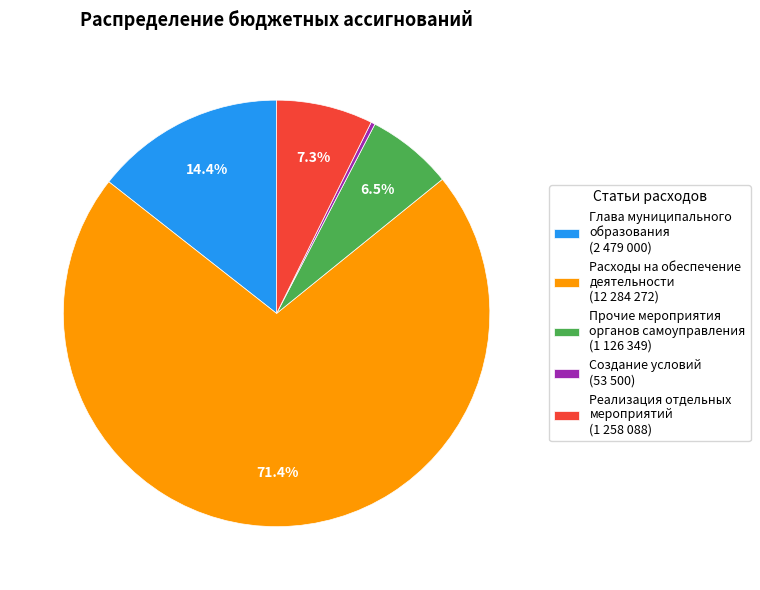

What portion of the pie excludes Глава муниципального образования (2 479 000)?

85.6%